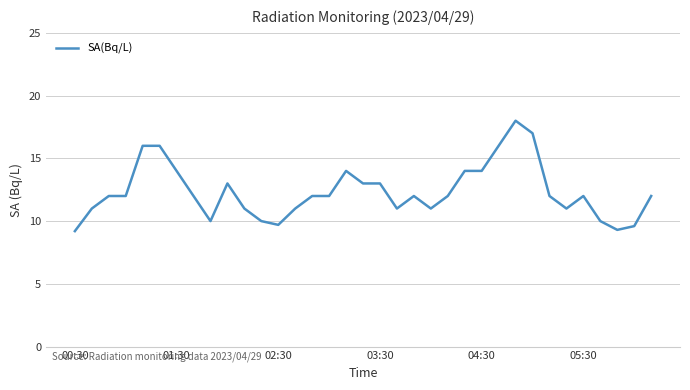

What is the minimum value shown in the chart?

9.2